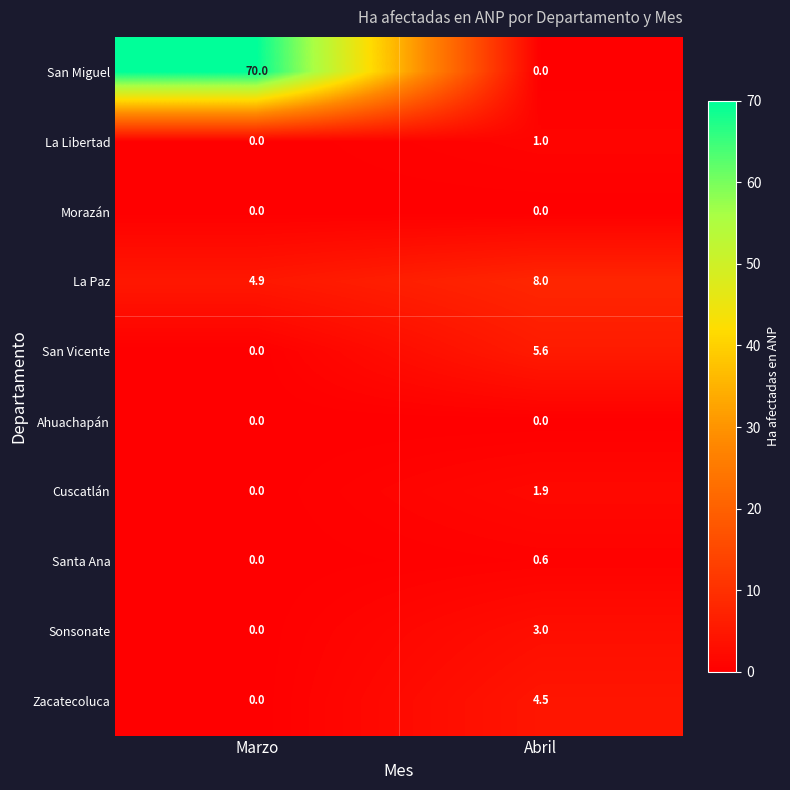

At which category is the sum across all series the highest?

Marzo